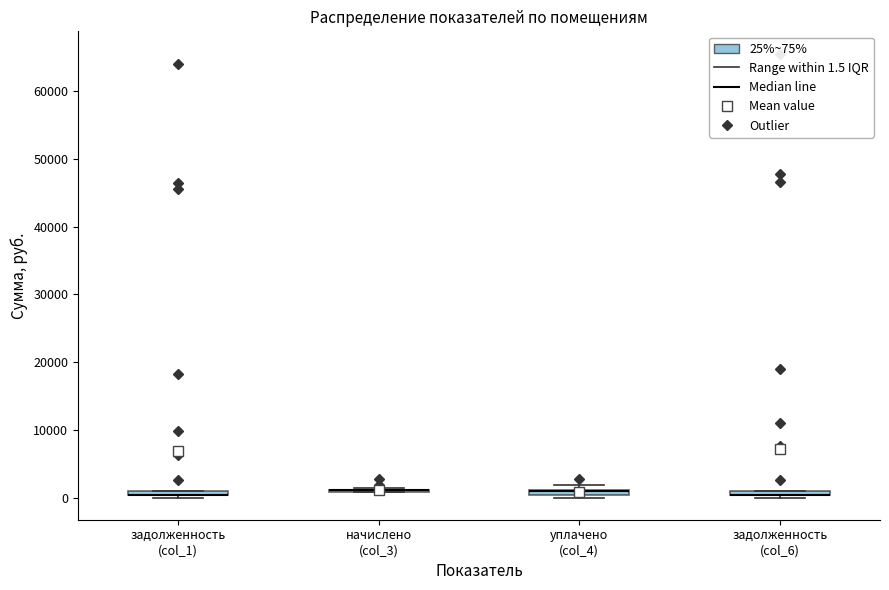

Where is the upper edge of the box for уплачено (col_4) on the y-axis? The values are not printed on the chart, so give them approximately, as read against the axis.

1000